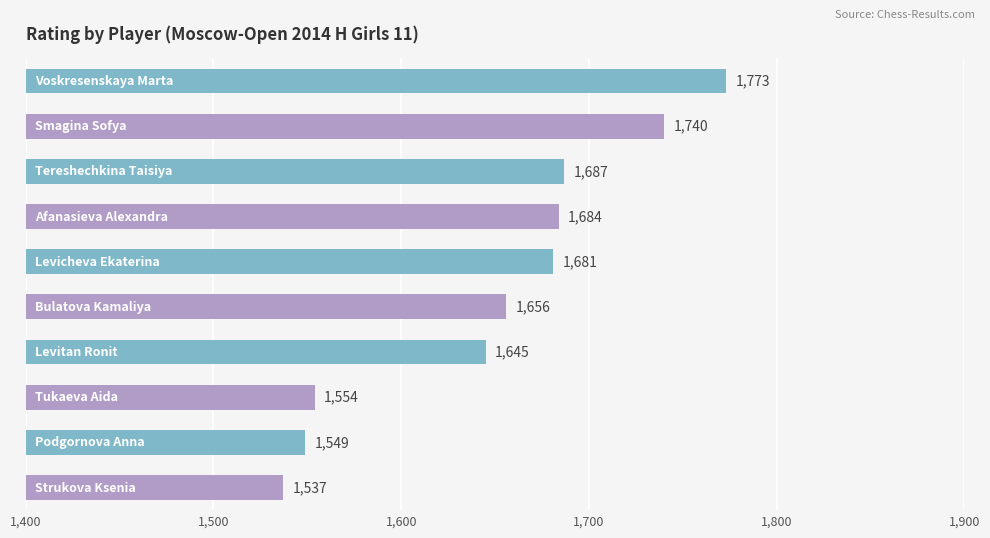

Reading bottom to top, transcribe all the data shown in this chart.

1537	1549	1554	1645	1656	1681	1684	1687	1740	1773